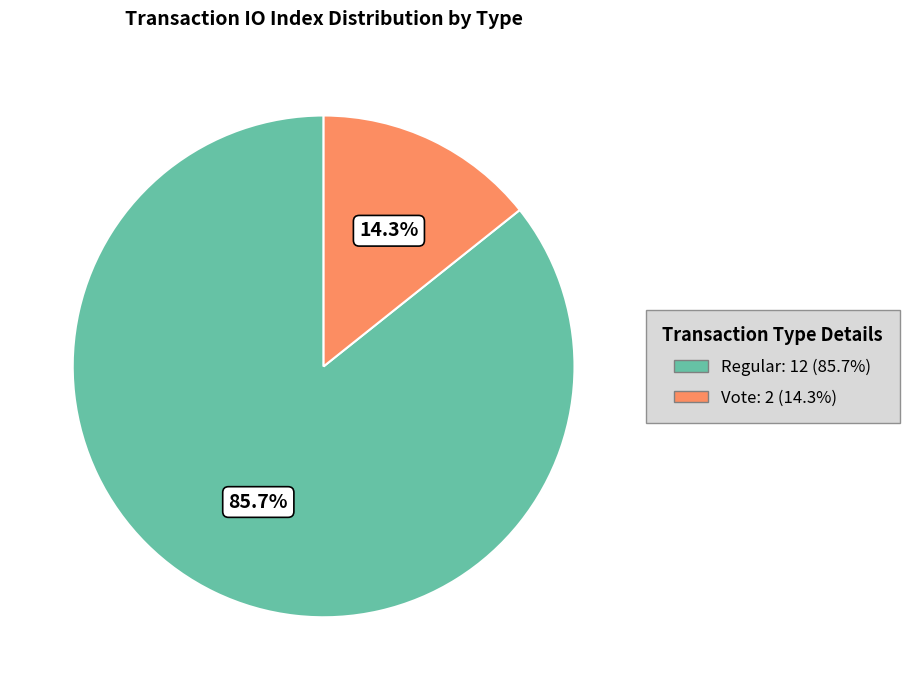

How many slices are in this pie chart?

2